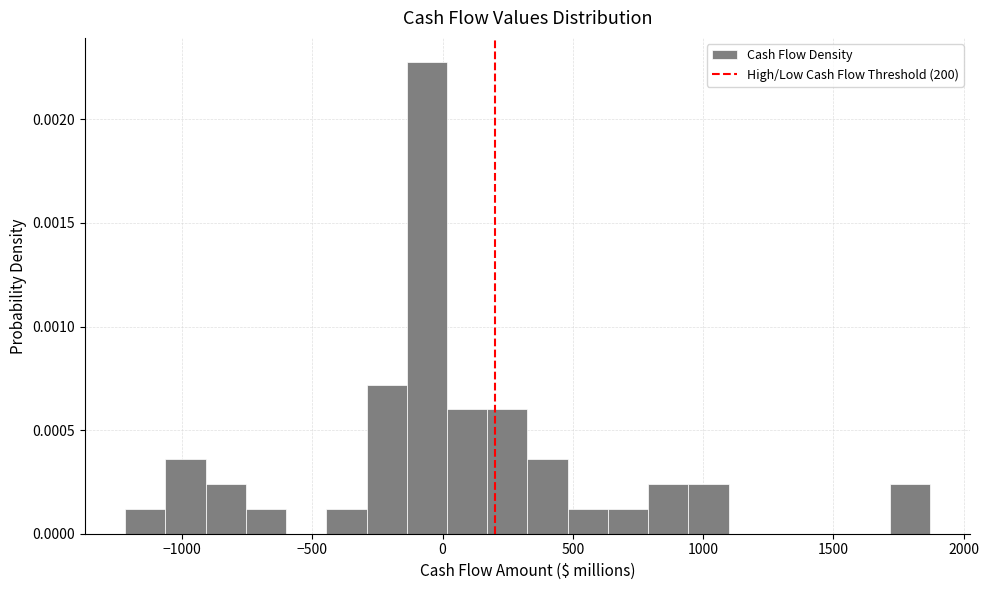

Around what value on the x-axis is the tallest bar? Give the approximate position of its centre, as read against the axis.

-50